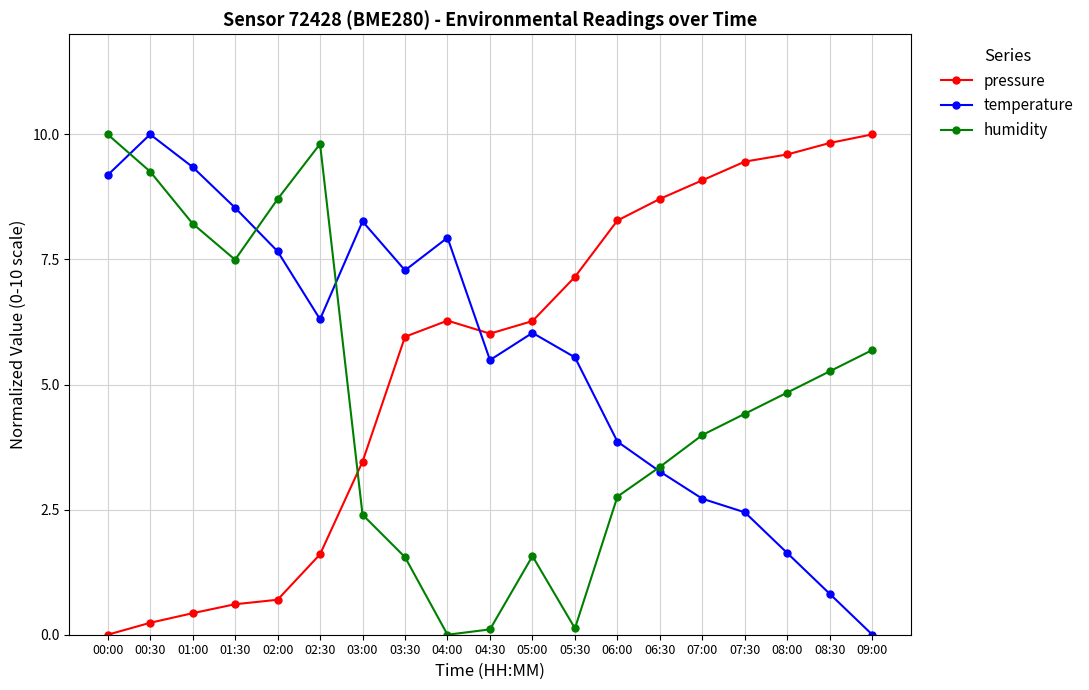

Rank the series at 02:00 from highest to lowest value.

humidity, temperature, pressure